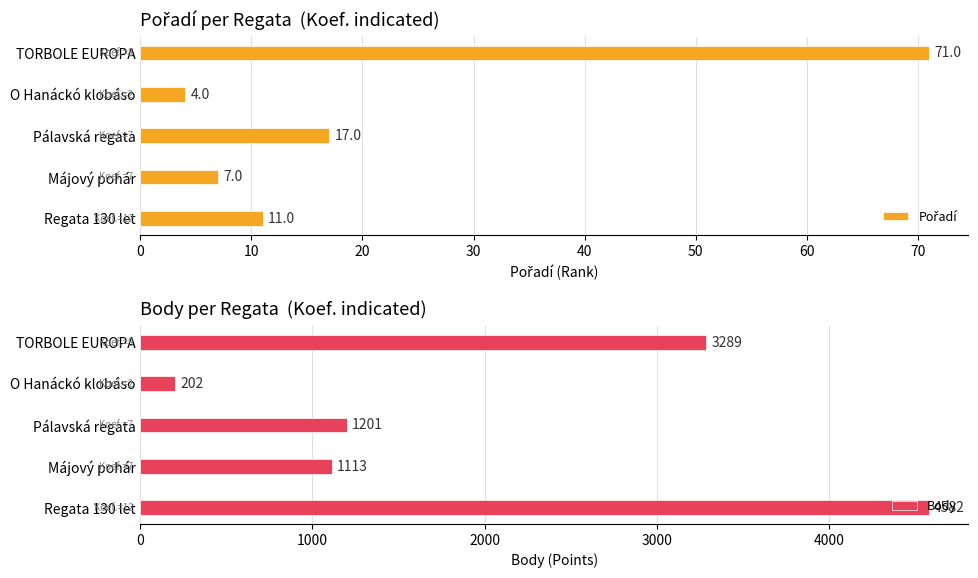

What is the sum of all Pořadí values?

110